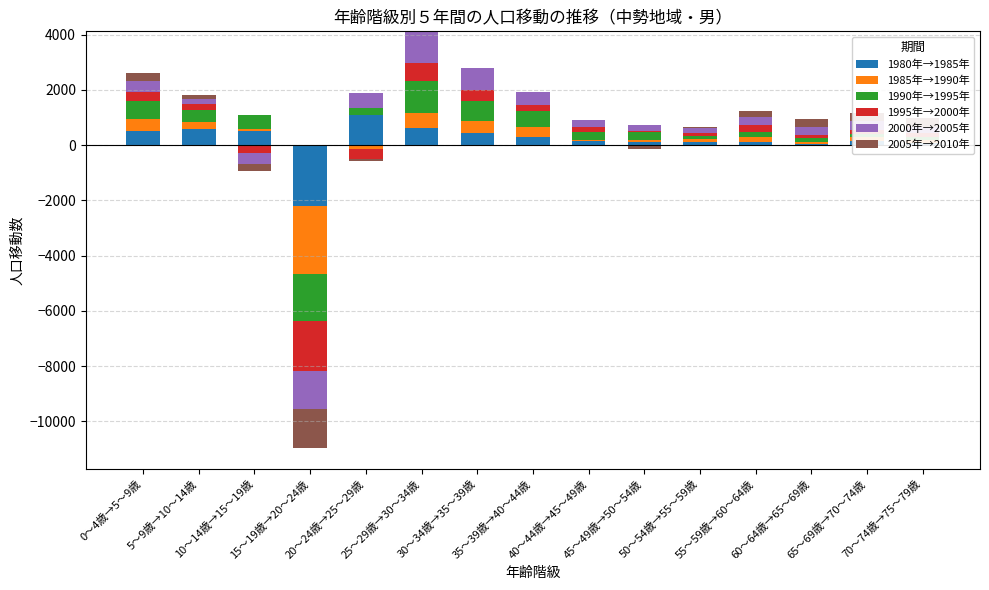

True or false: 2000年→2005年 has a value of 166.0 at 5～9歳→10～14歳.

True